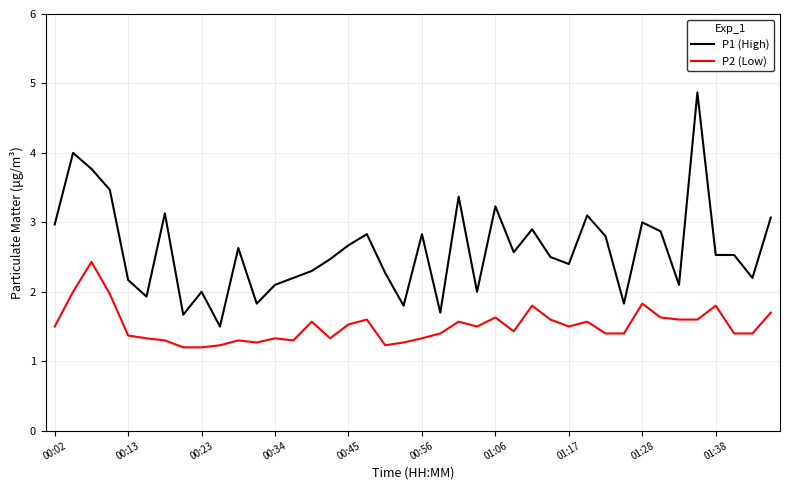

Rank the series by their average value, from highest to lowest.

P1 (High), P2 (Low)